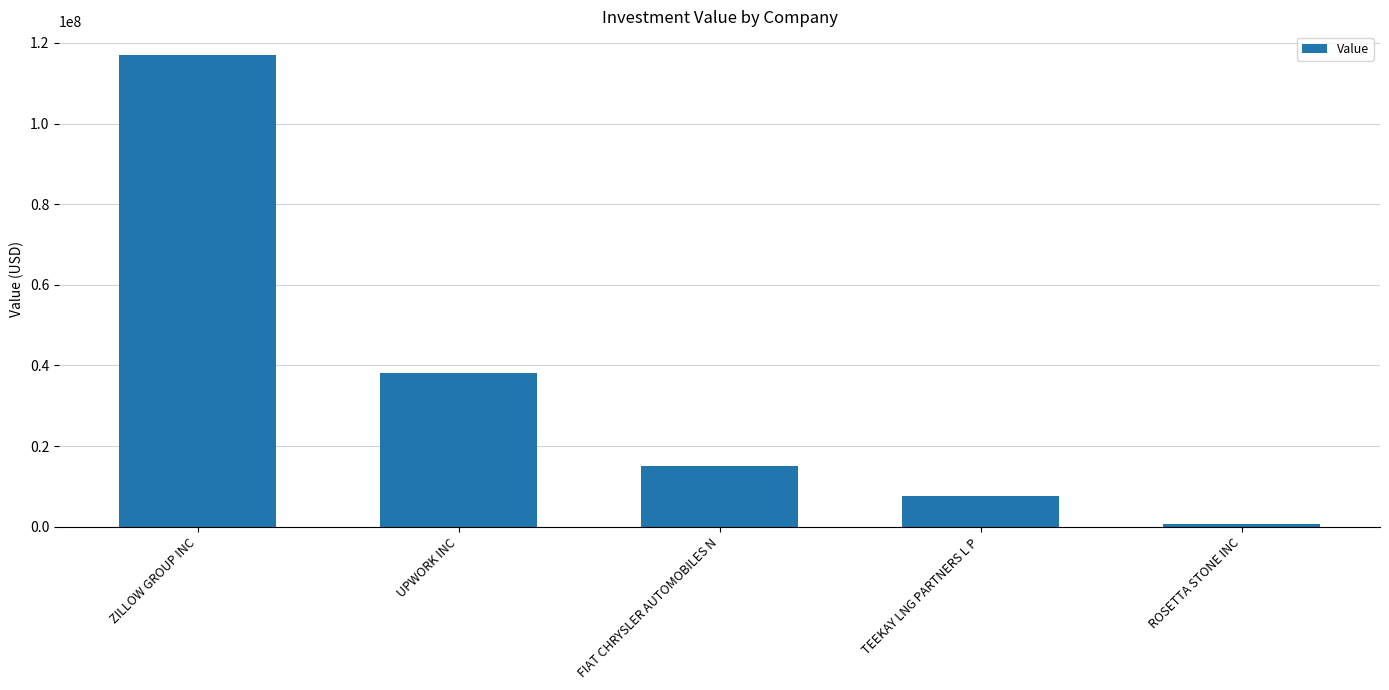

What is the difference between the second highest and second lowest values?

30333000